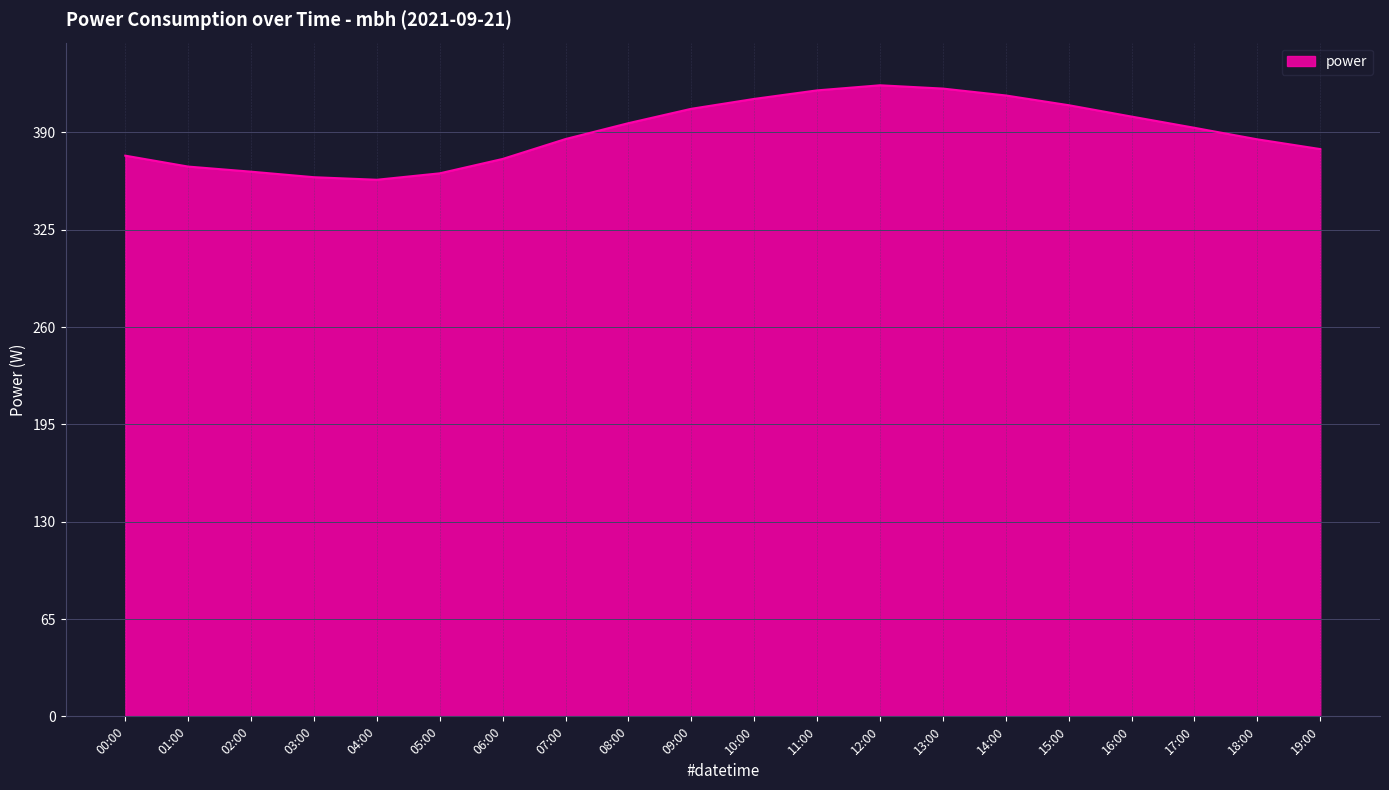

What is the difference between the values at 15:00 and 08:00?

12.0